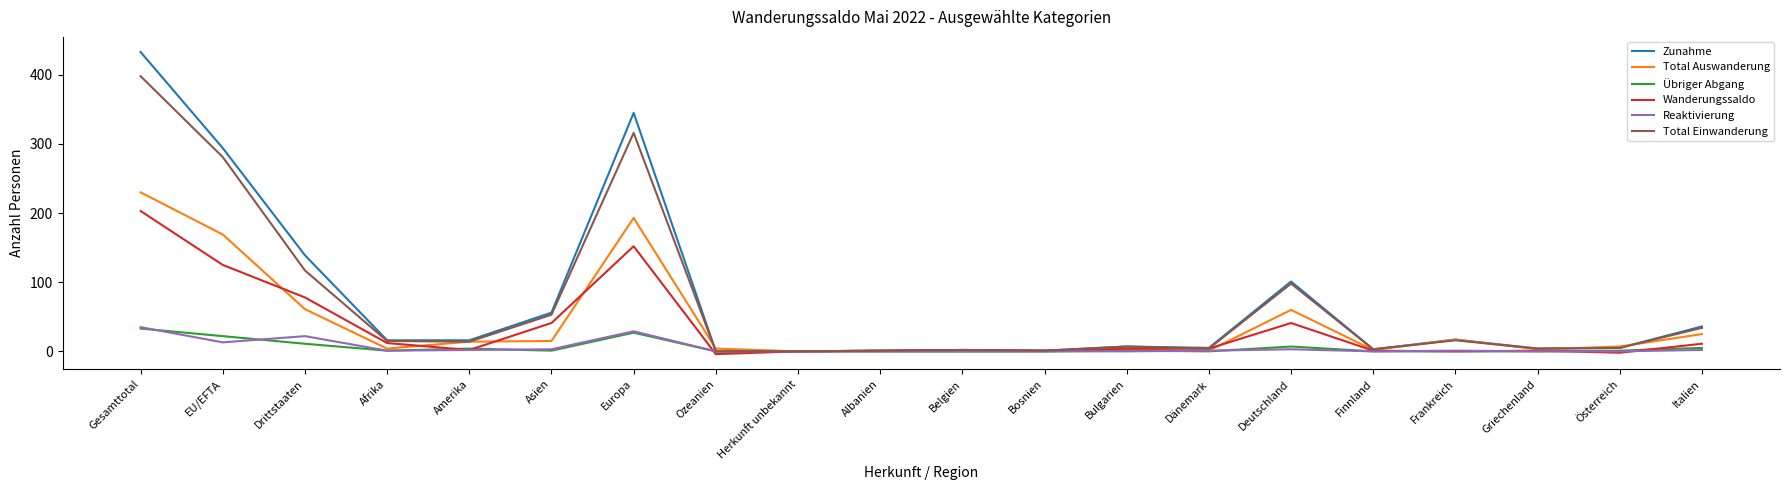

True or false: Wanderungssaldo has more than 1 interior local peaks.

True